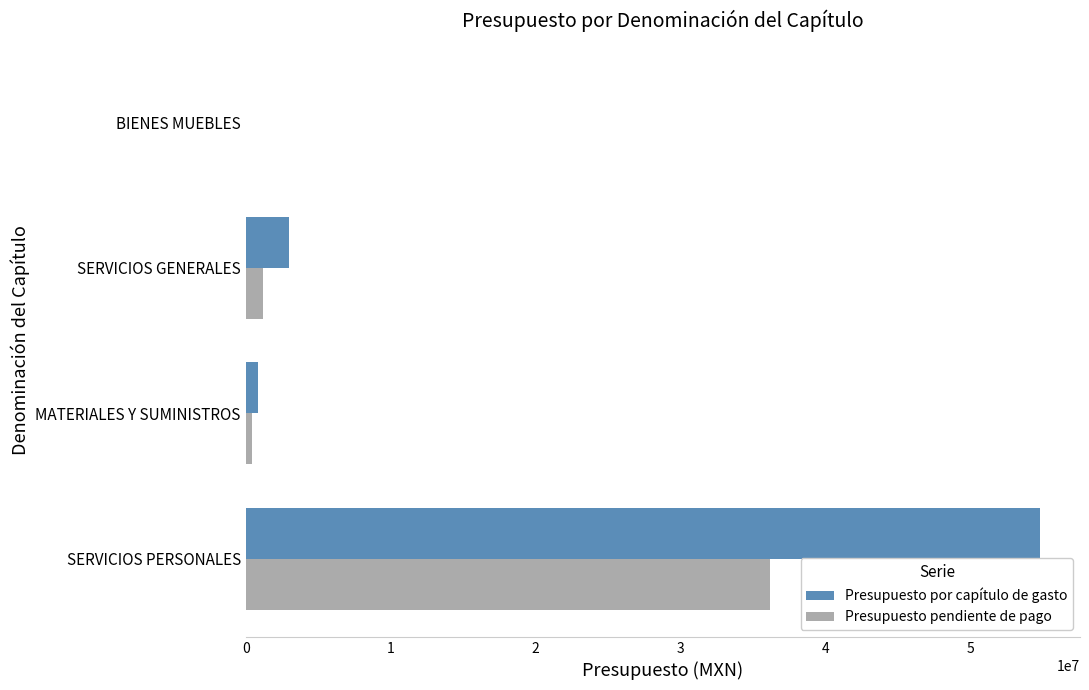

What is the sum of the Presupuesto por capítulo de gasto values at SERVICIOS GENERALES and SERVICIOS PERSONALES?

57786735.5